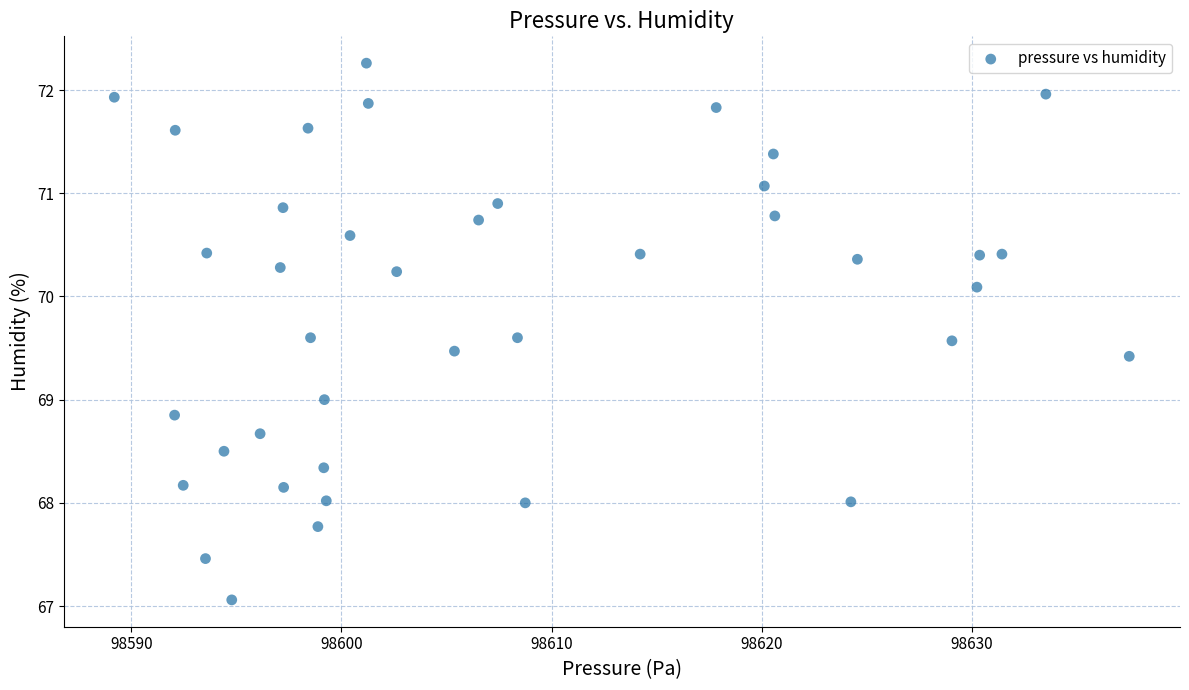

What is the range of Y values (max minus min)?

5.2